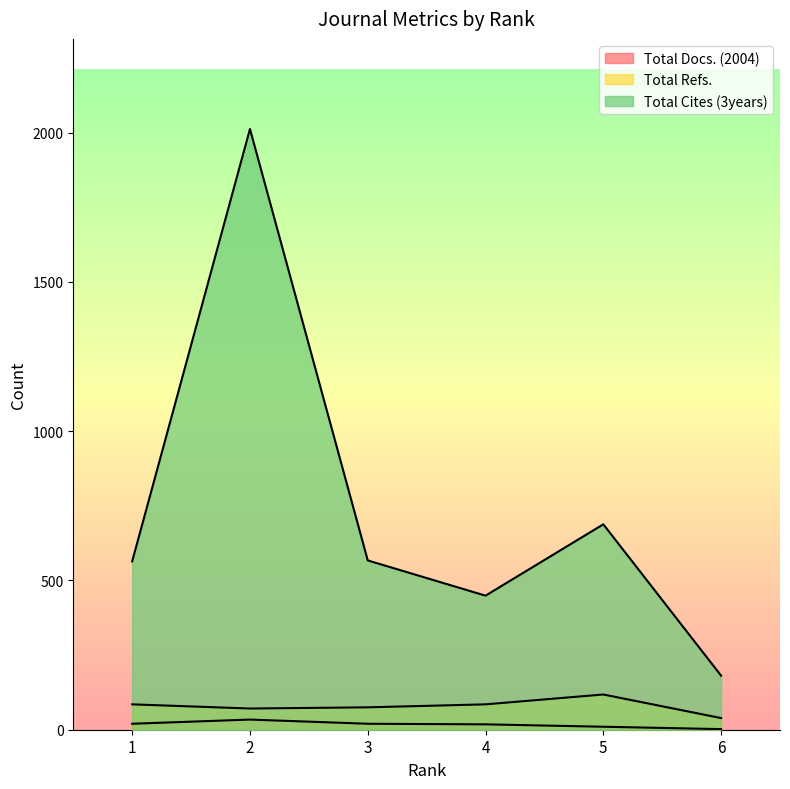

Where does the Total Docs. (2004) series first go above 20?

2